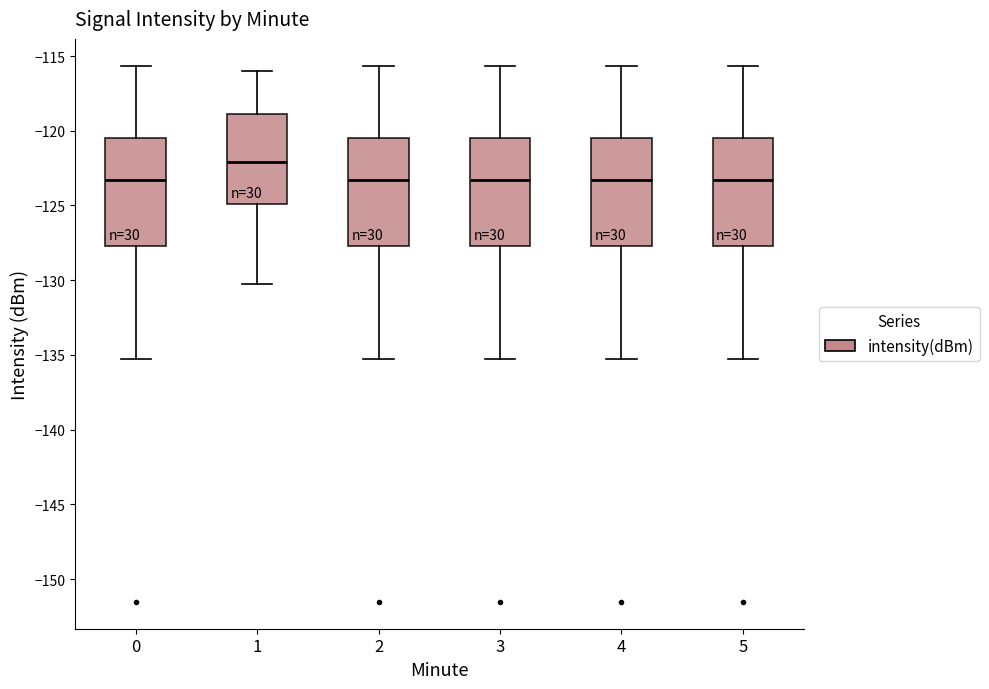

Where does the lower whisker of the box at x = 1 end on the y-axis? The values are not printed on the chart, so give them approximately, as read against the axis.

-130.5